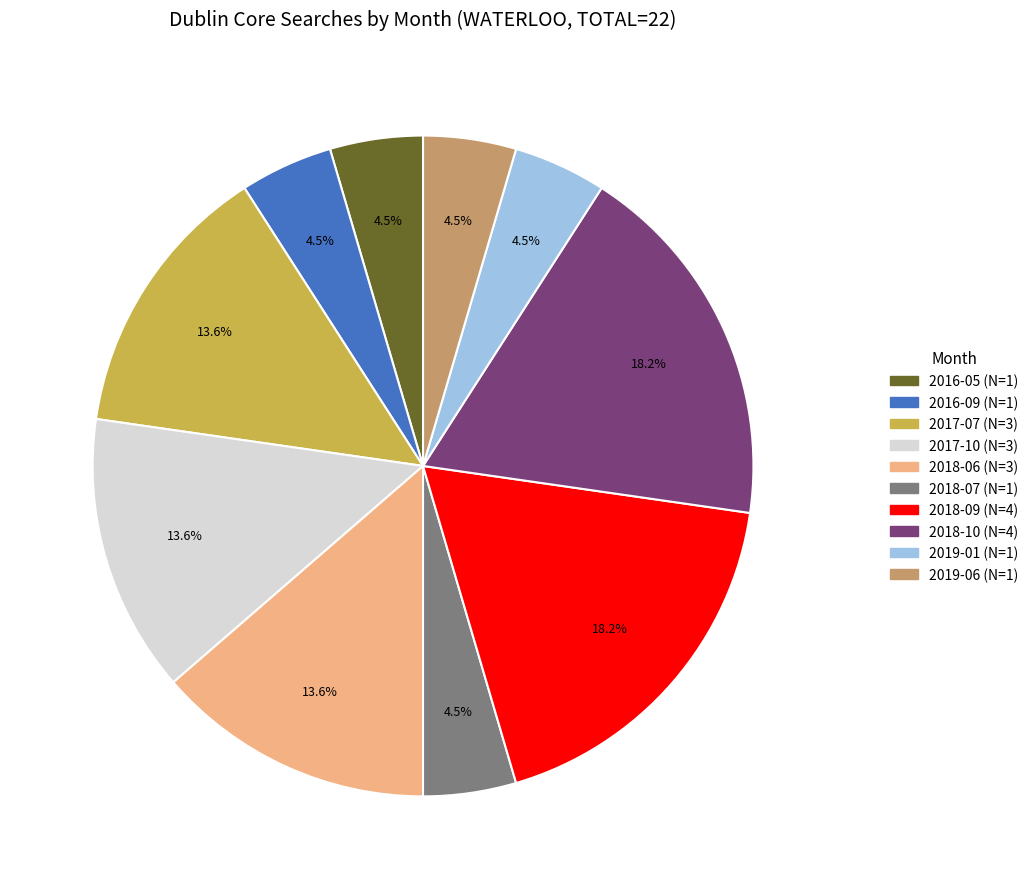

The 2017-07 slice represents 1% of the pie. True or false?

False